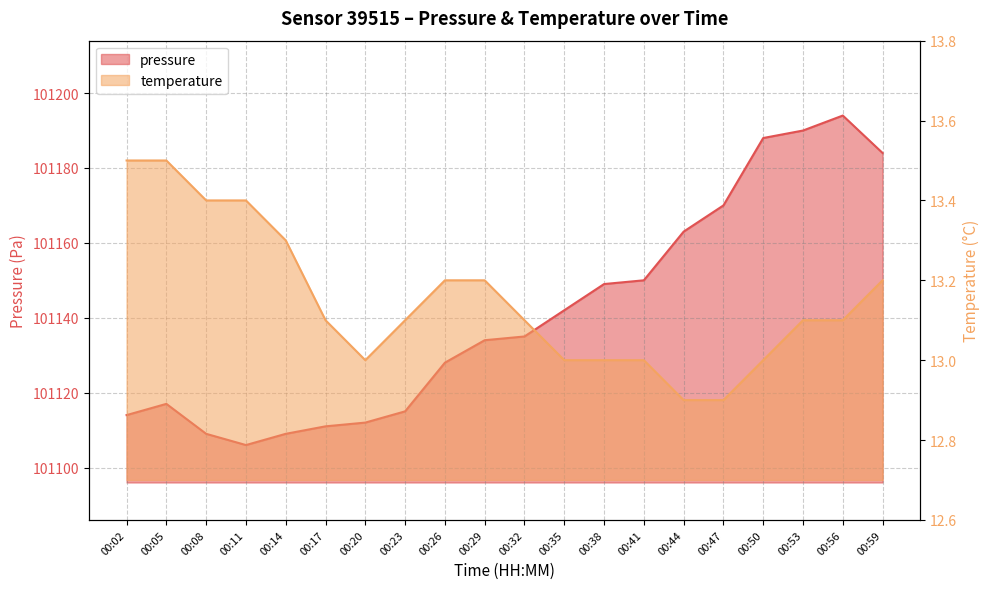

Rank the series at 00:32 from lowest to highest value.

temperature, pressure